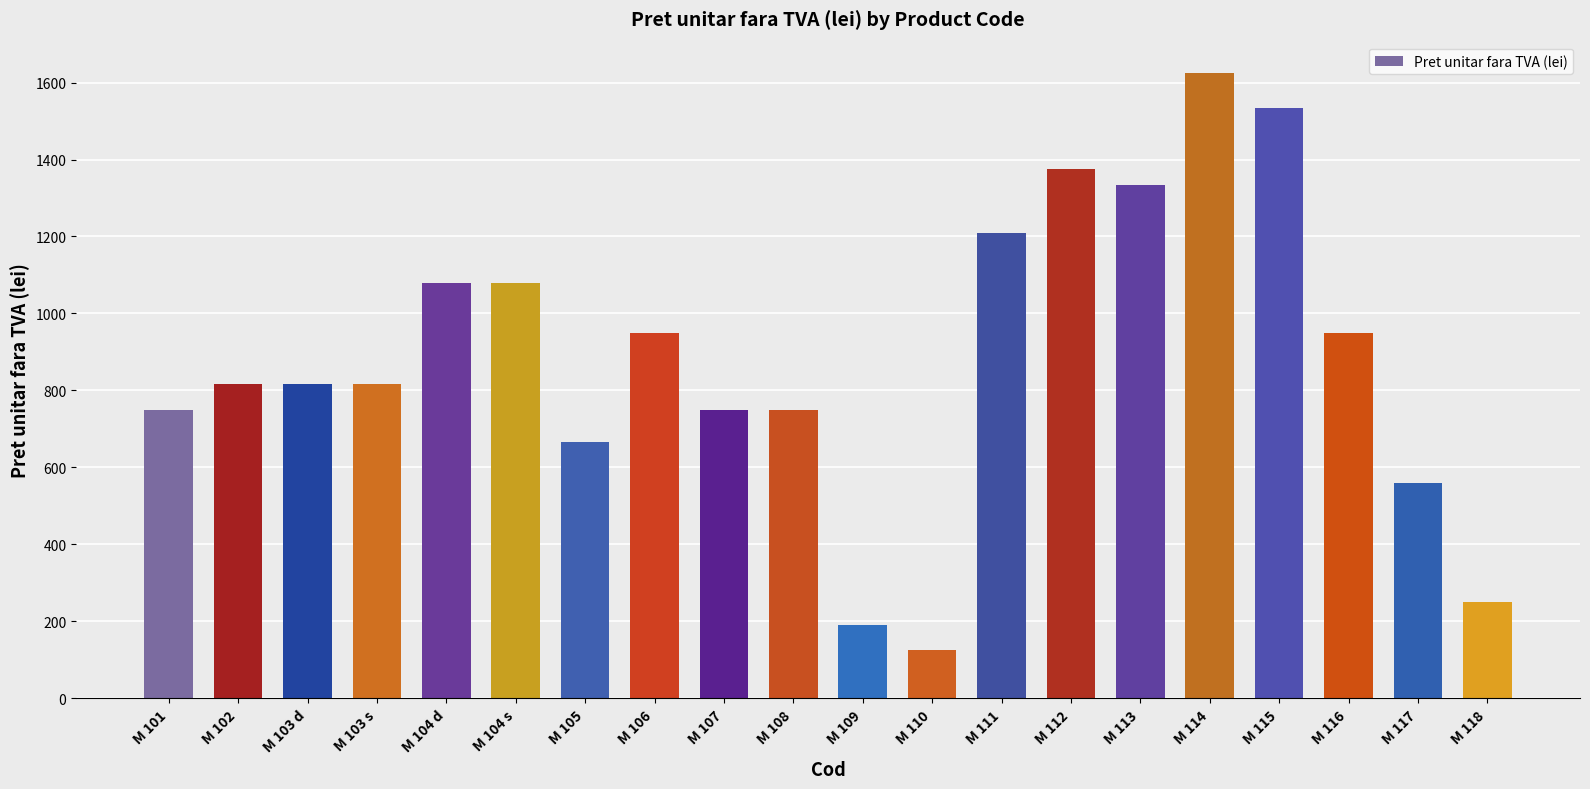

What is the difference between the values at M 116 and M 102?

133.3